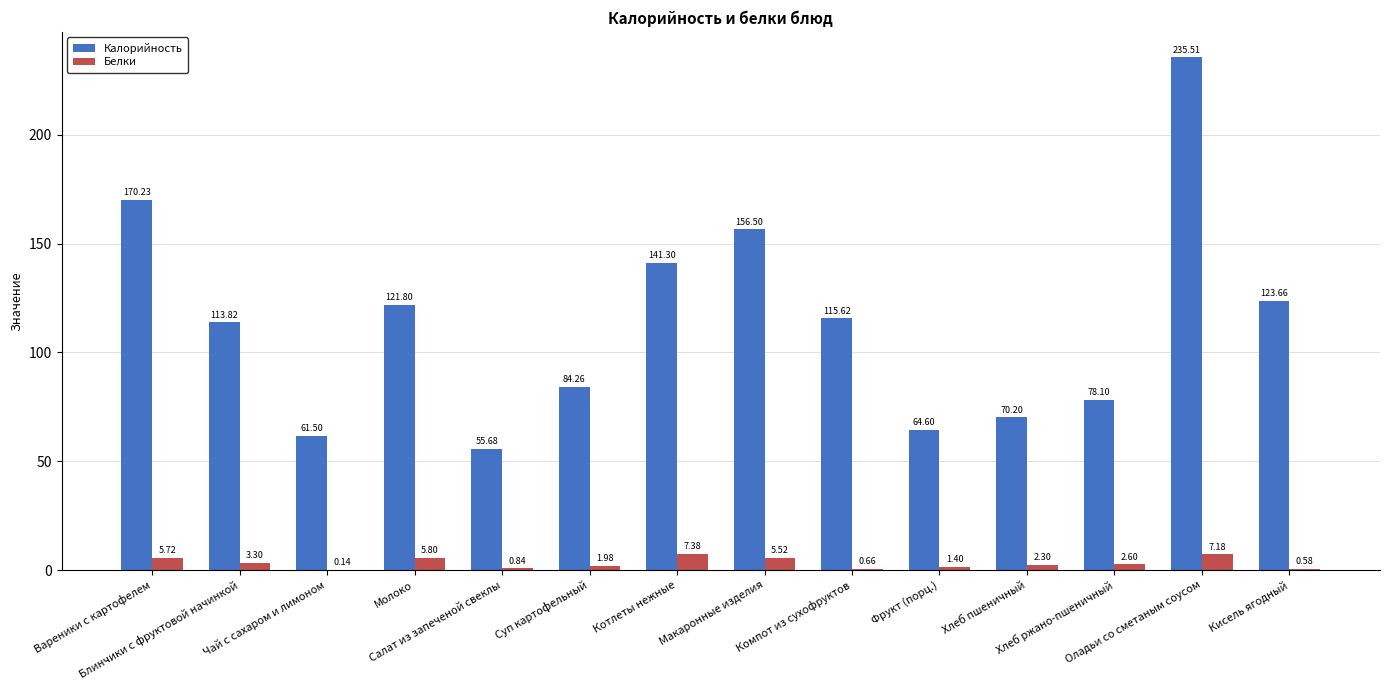

What is the sum of all Белки values?

45.4